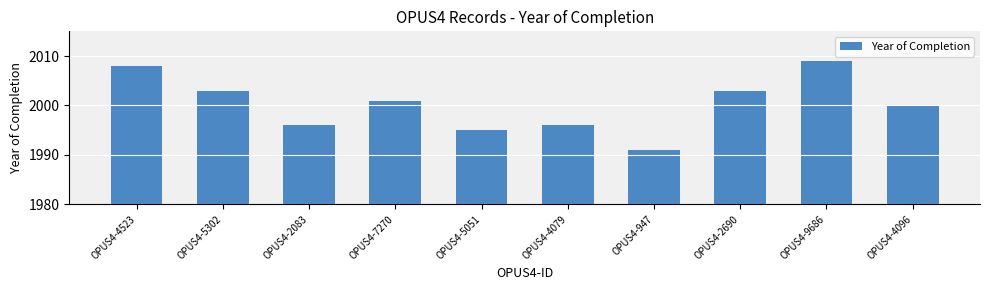

Where is the data nearest to the value 2000?

OPUS4-4096